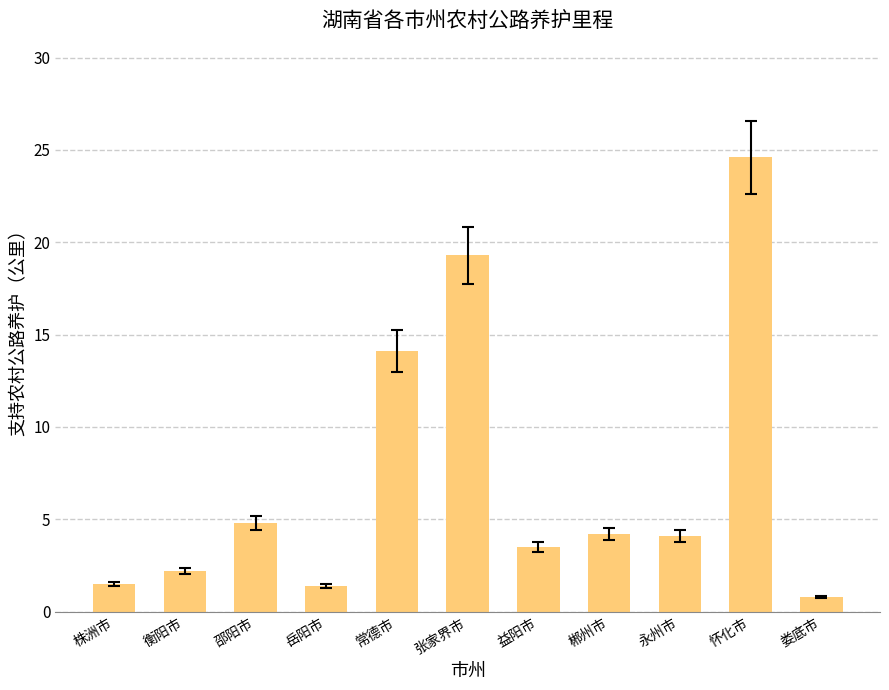

Approximately how many times larger is the value at 常德市 compared to 郴州市?

3.4